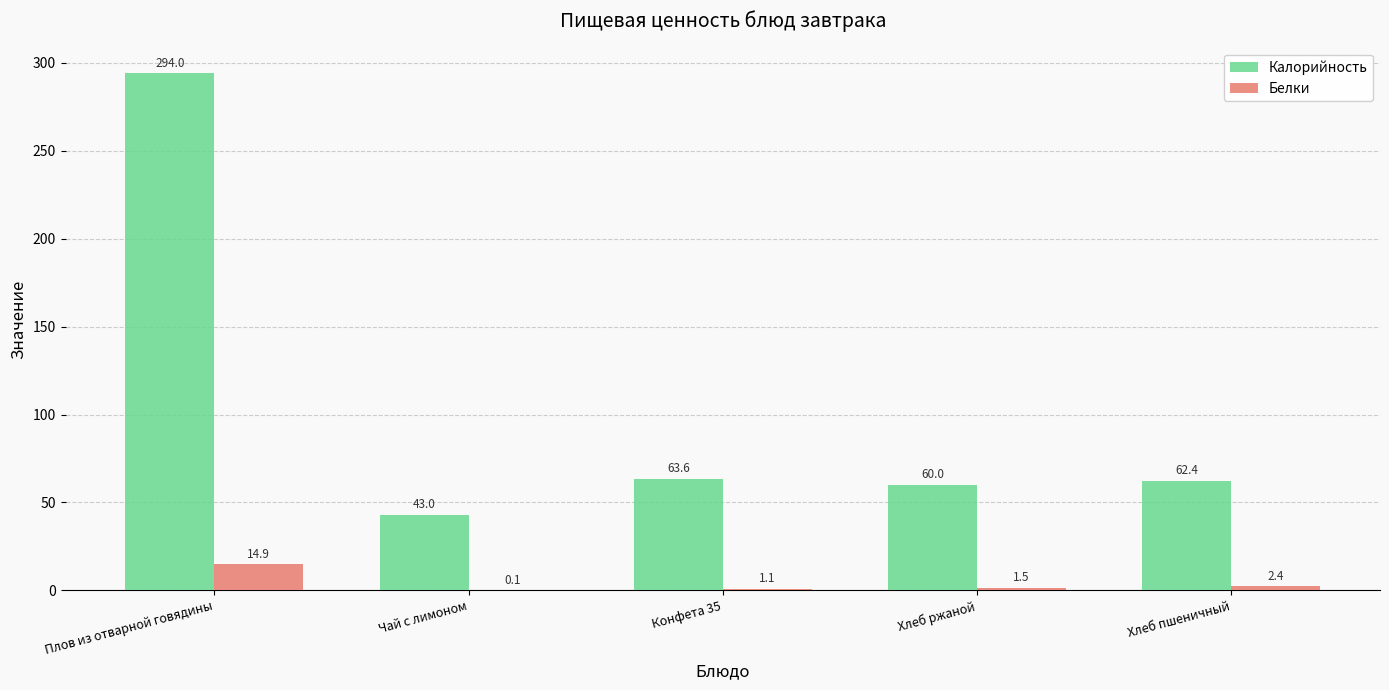

What is the total value across all series at Хлеб пшеничный?

64.8